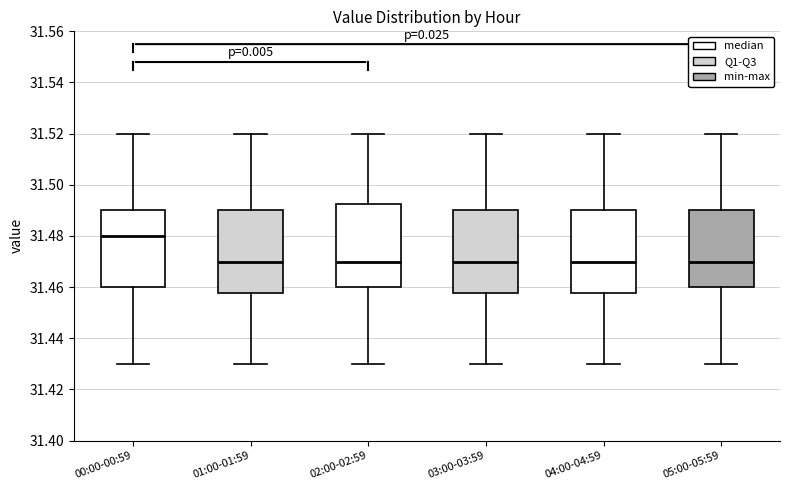

Where is the lower edge of the box for 01:00-01:59 on the y-axis? The values are not printed on the chart, so give them approximately, as read against the axis.

31.458